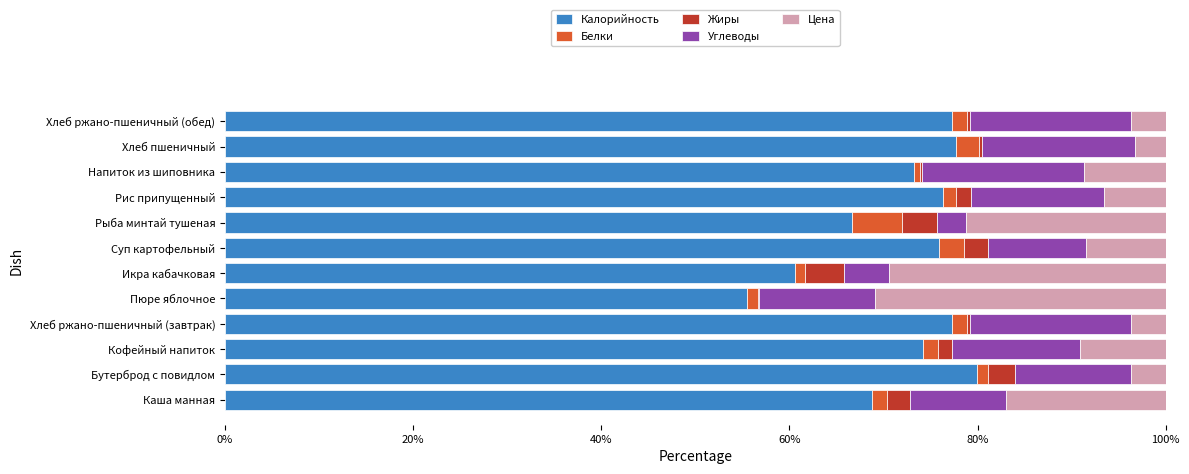

What are all the series names shown in the legend?

Калорийность, Белки, Жиры, Углеводы, Цена